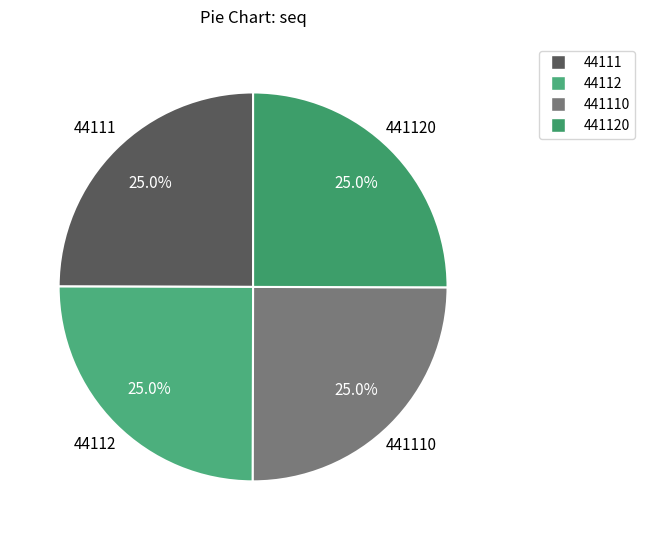

To the nearest percent, what is the average slice percentage?

25%